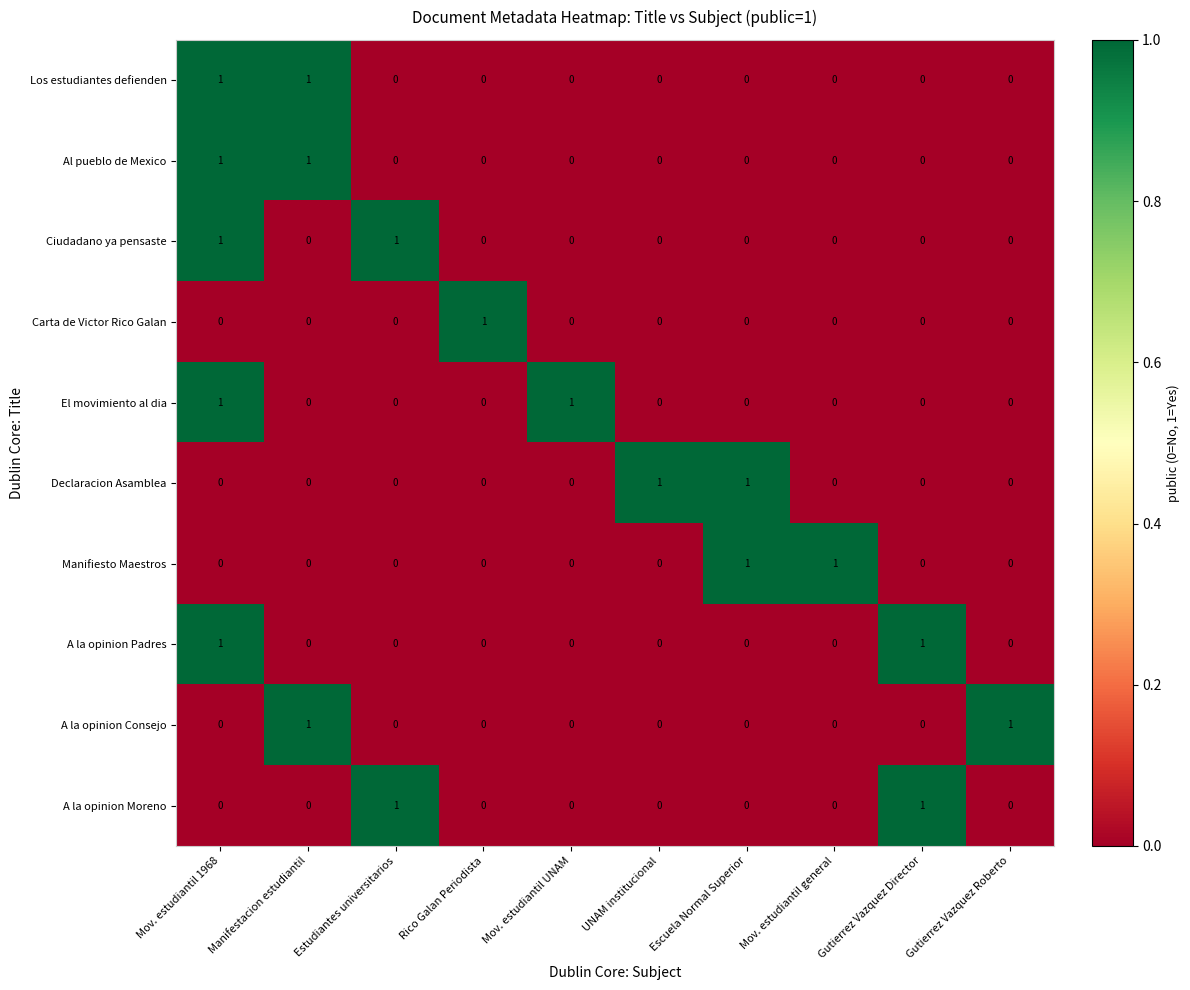

Is it true that A la opinion Moreno equals 0 at Mov. estudiantil 1968?

True